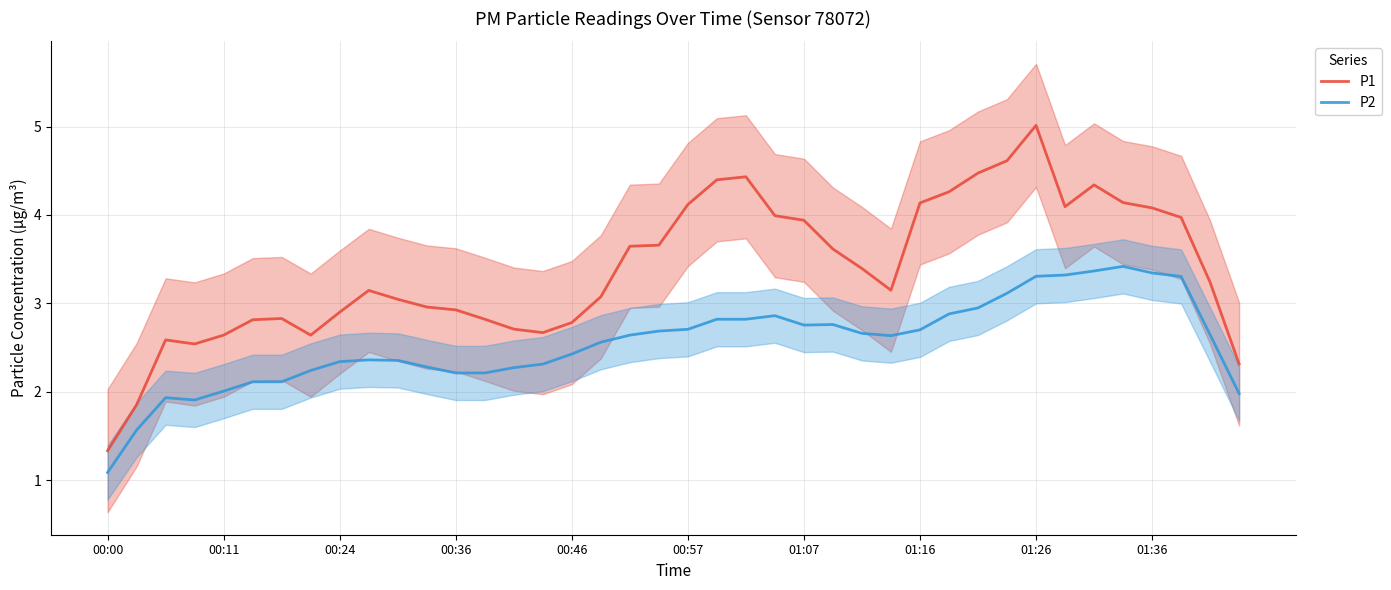

Which category has the highest value in the P2 series?

35